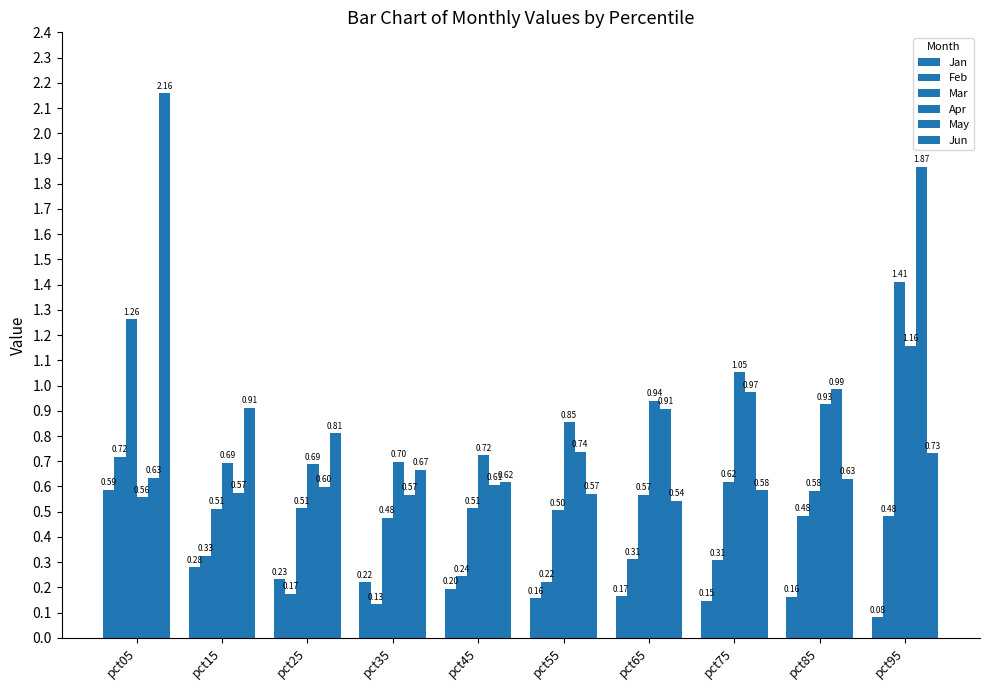

How many series are shown in this chart?

6